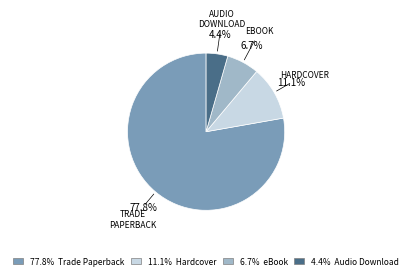

Does any single category account for the majority?

Yes